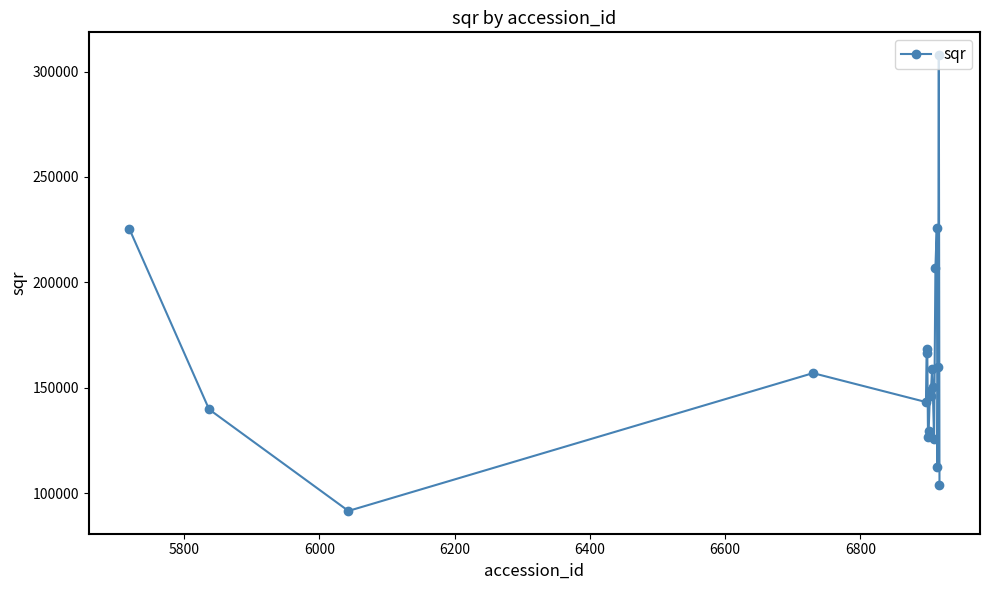

What is the value of the 13th point from the left?

150443.4